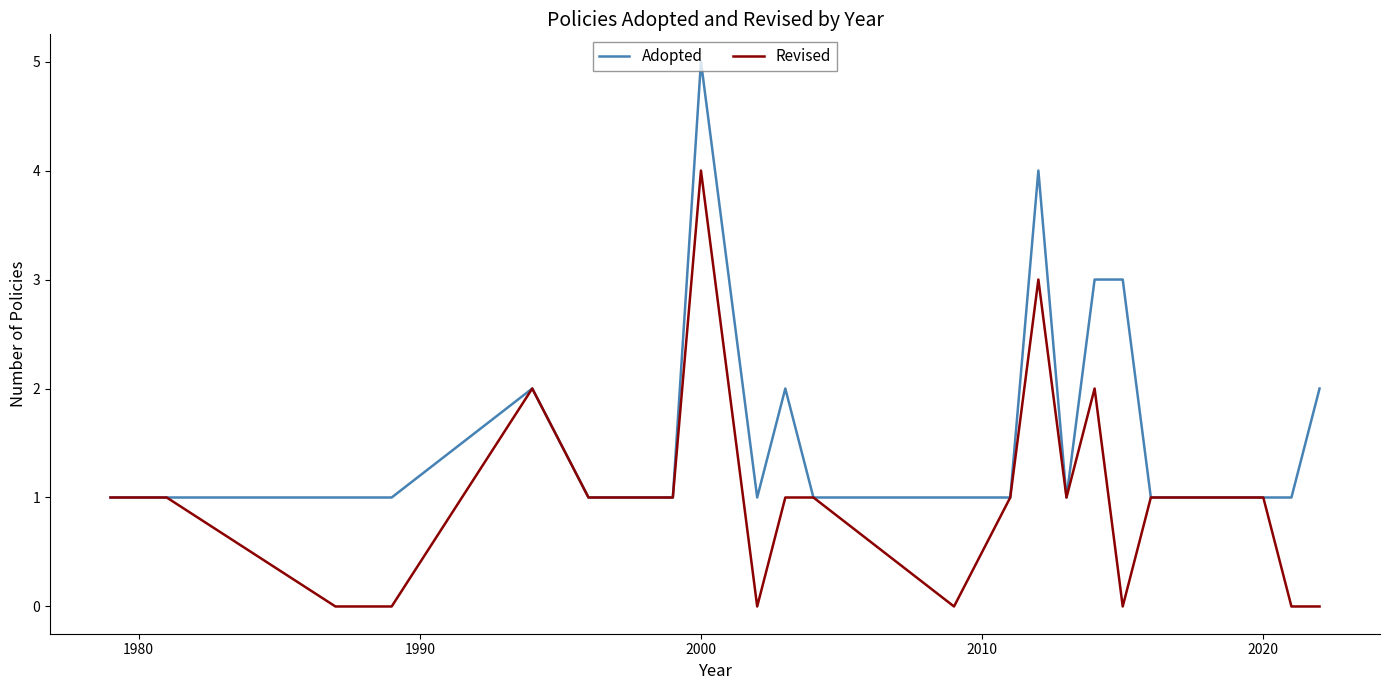

List the series in order of their overall mean, highest first.

Adopted, Revised